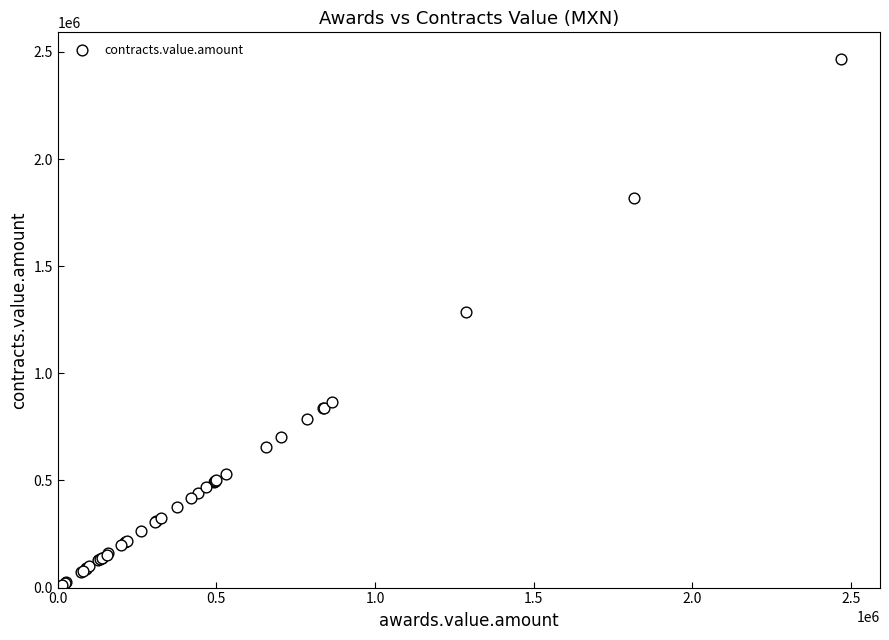

What Y value in the scatter plot is closest to 1240600?

1287163.8